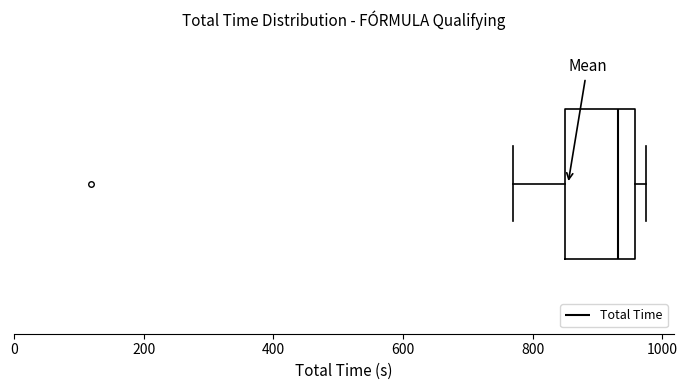

Read this box plot against the x-axis: the position of the median line, the range covered by the box, and the ends of both whiskers. The values are not printed on the chart, so give them approximately, as read against the axis.

median 940, box 840 to 960, whiskers 760 to 980